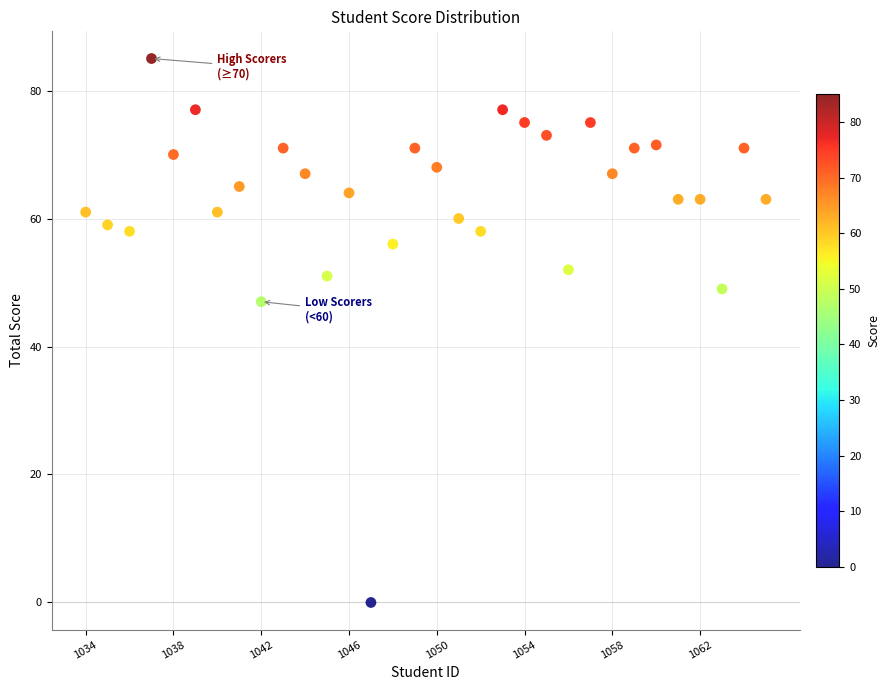

What Y value in the scatter plot is closest to 42?

47.0